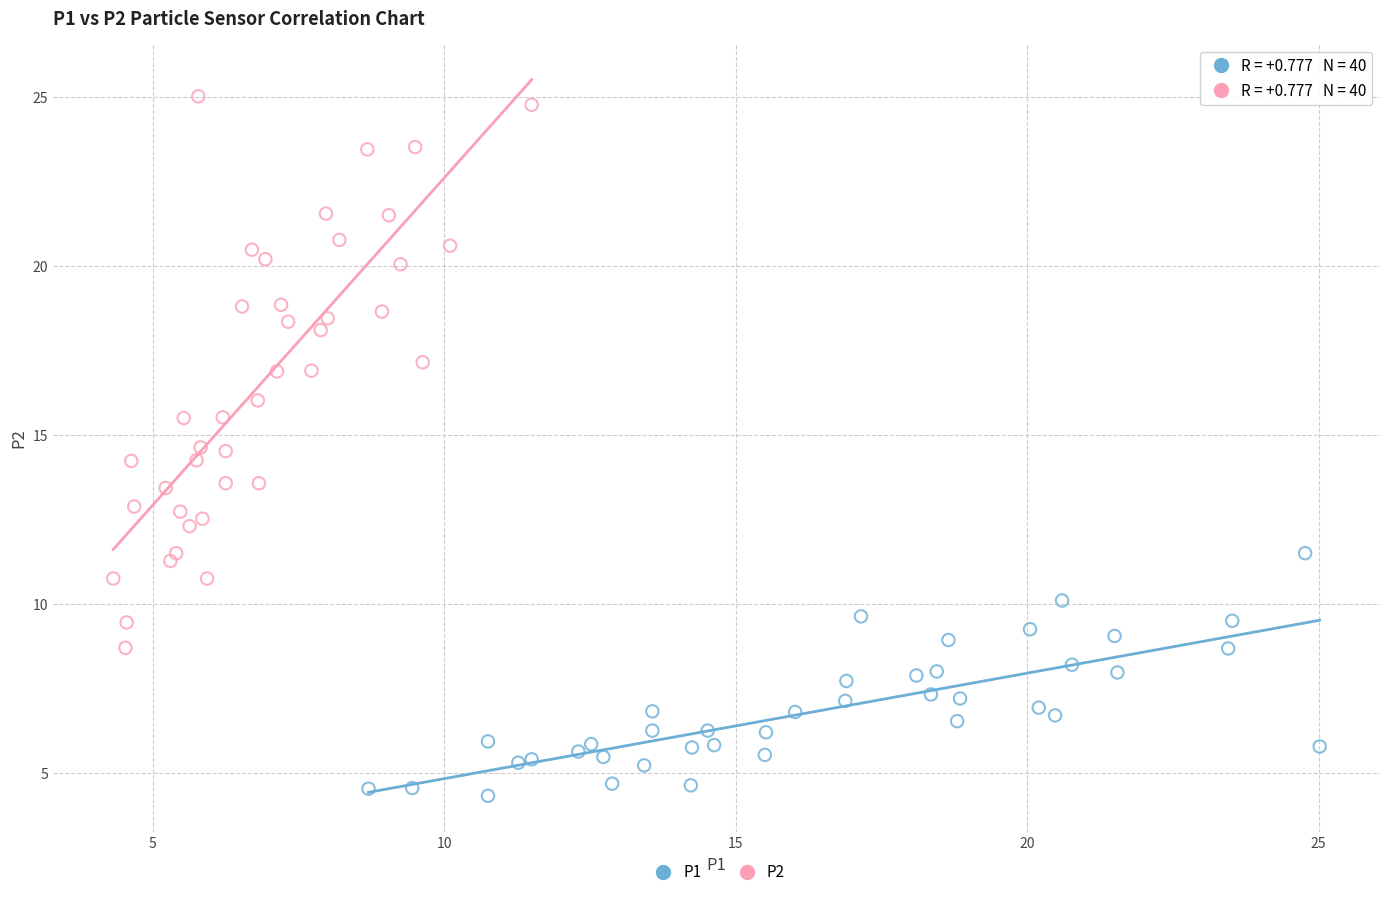

What are all the series names shown in the legend?

P1, P2